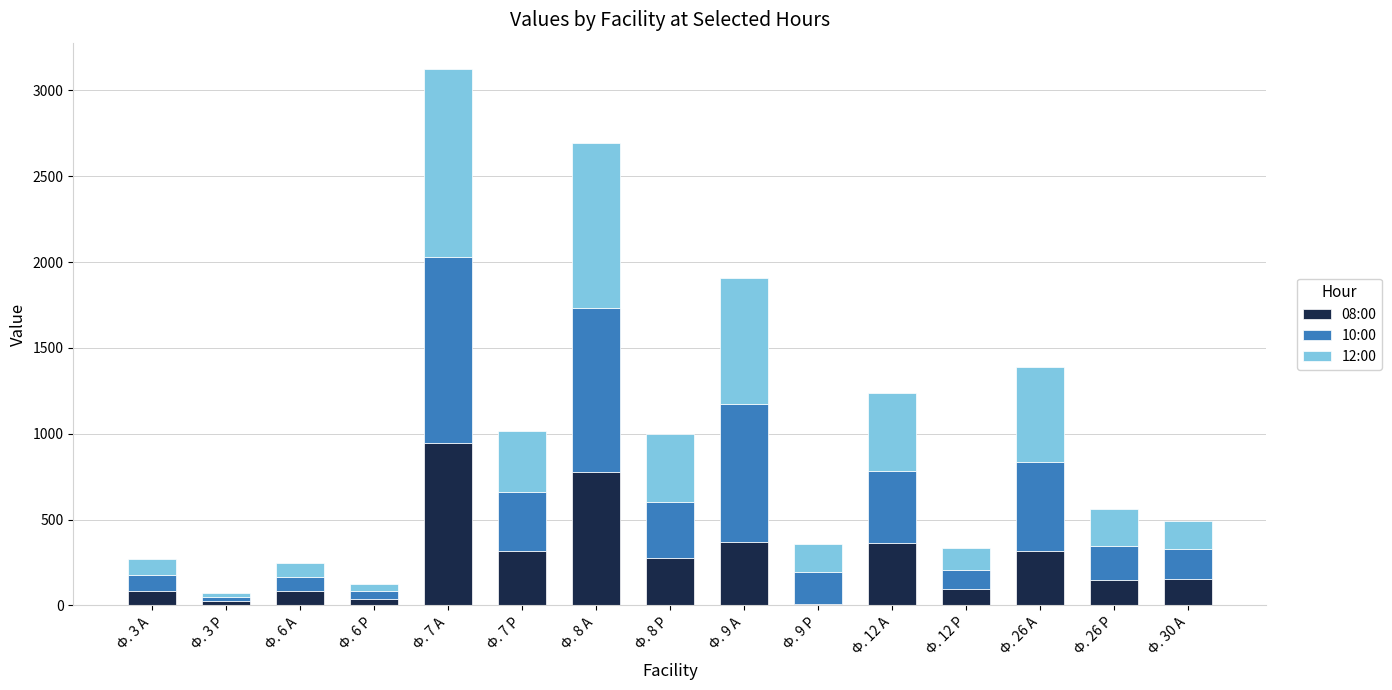

Does the chart contain stacked bars?

Yes